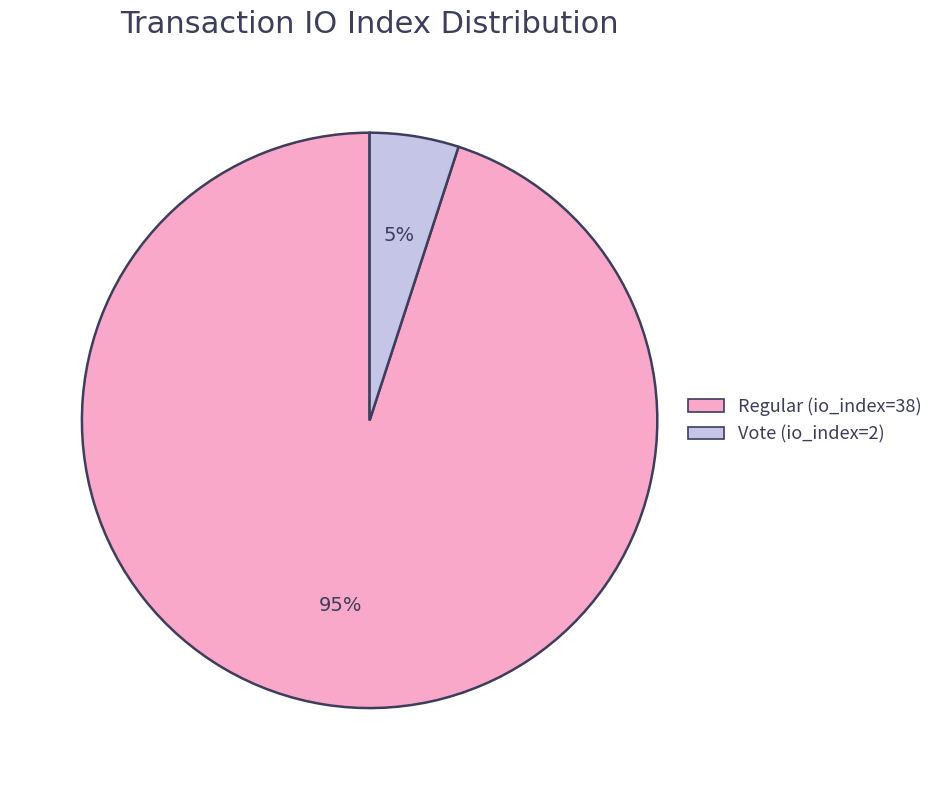

Is it true that Regular (io_index=38) is 88% of the pie?

False